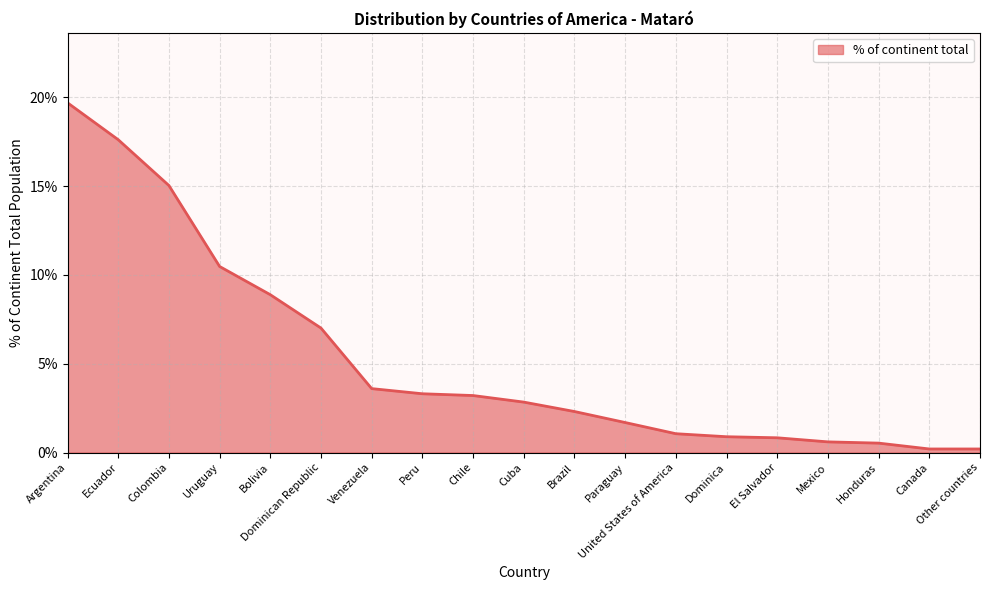

Between Ecuador and Mexico, which is larger?

Ecuador